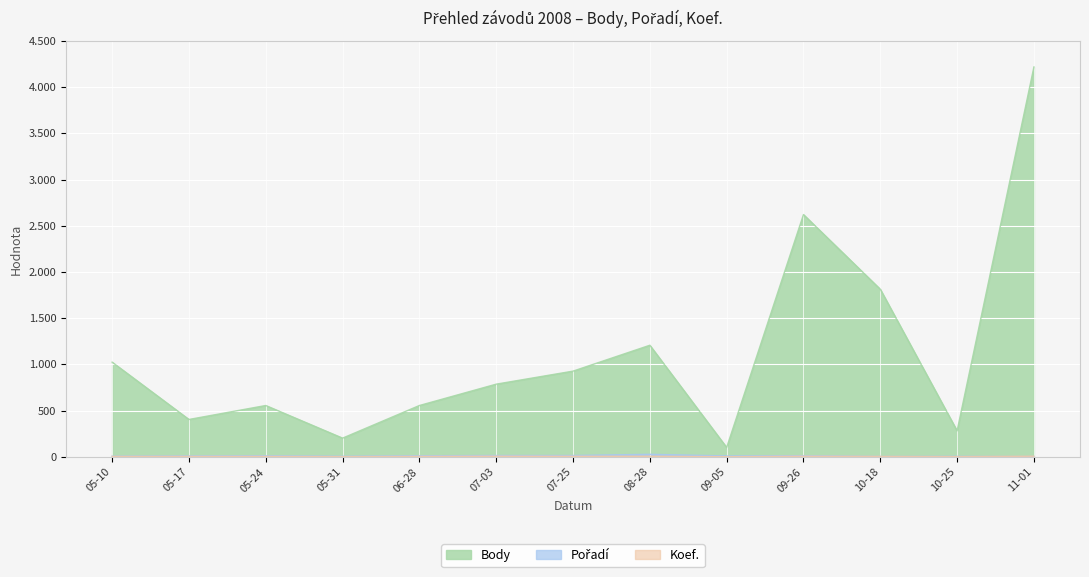

Which has a higher value, 11-01 or 09-05?

11-01